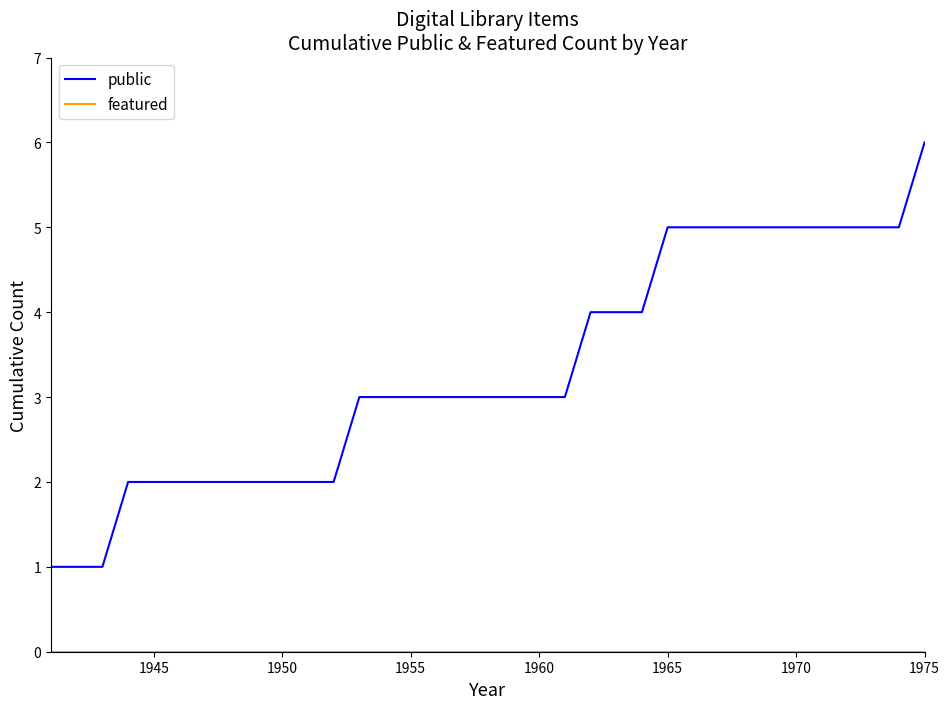

Which series has the largest total across all categories?

public